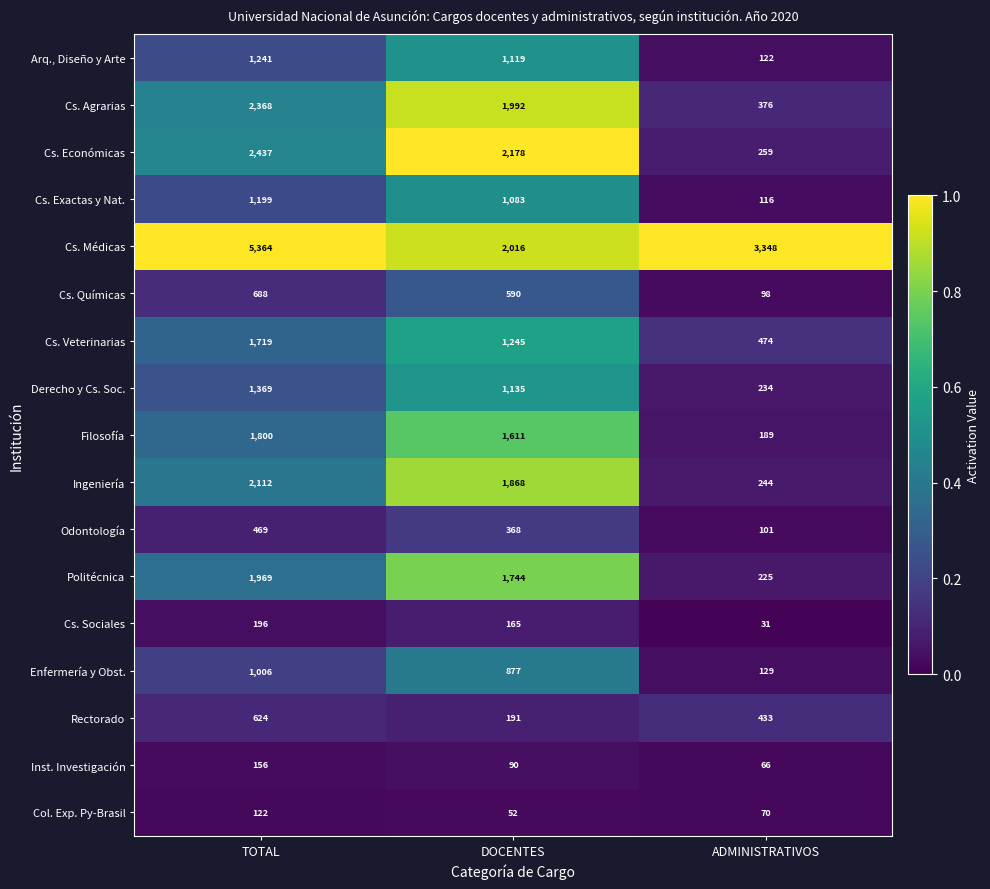

What is the difference between the maximum and second lowest values in the Cs. Químicas series?

98